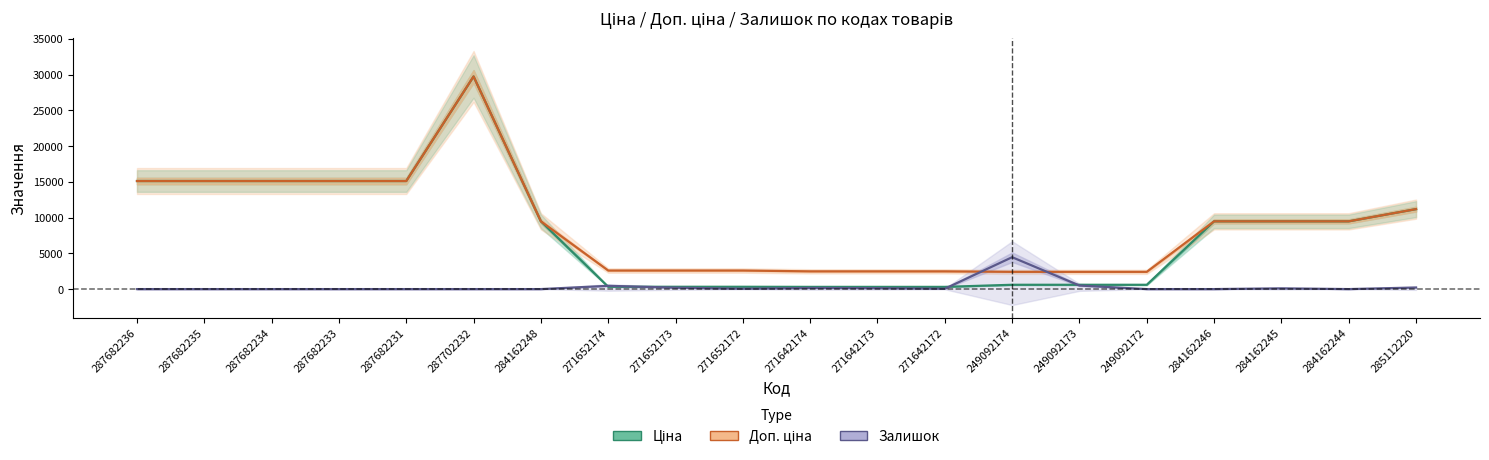

List the labels in order of Ціна value, smallest first.

271642174, 271642173, 271642172, 271652174, 271652173, 271652172, 249092174, 249092173, 249092172, 284162248, 284162246, 284162245, 284162244, 285112220, 287682236, 287682235, 287682234, 287682233, 287682231, 287702232